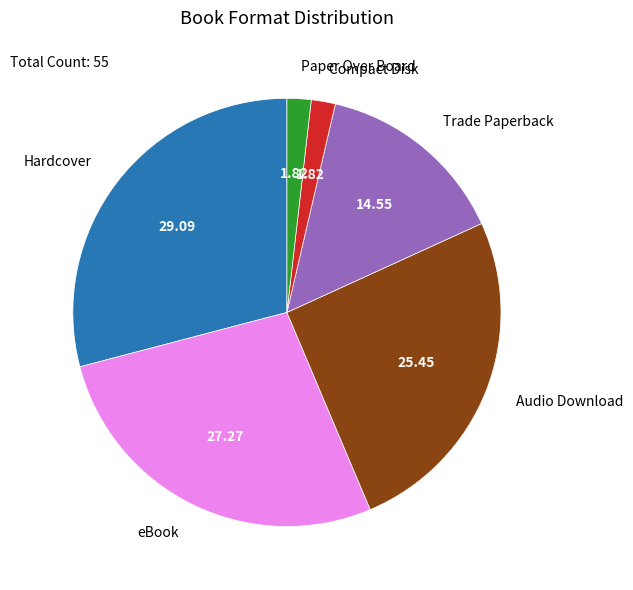

Is there a majority slice in this chart?

No